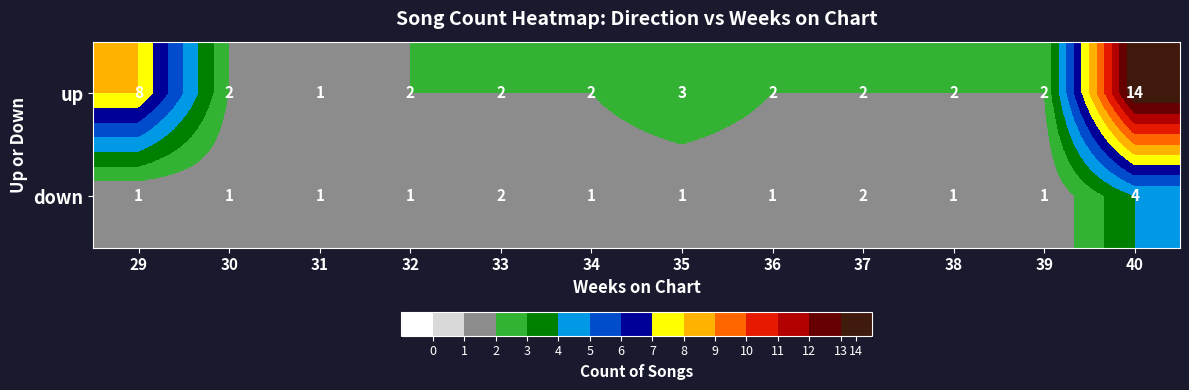

Reading left to right, list all the values displayed in this chart.

up: 29=8	30=2	31=1	32=2	33=2	34=2	35=3	36=2	37=2	38=2	39=2	40=14
down: 29=1	30=1	31=1	32=1	33=2	34=1	35=1	36=1	37=2	38=1	39=1	40=4